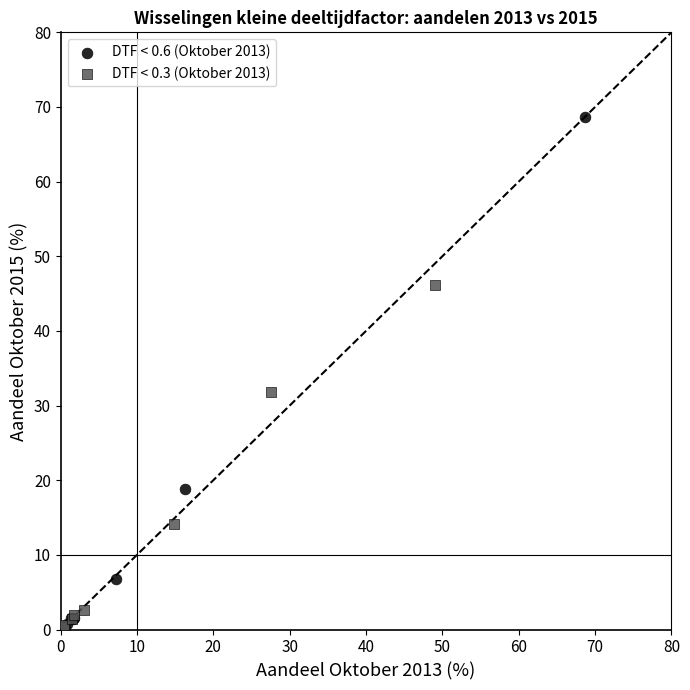

Which series has the largest Y range (max minus min)?

DTF < 0.6 (Oktober 2013)